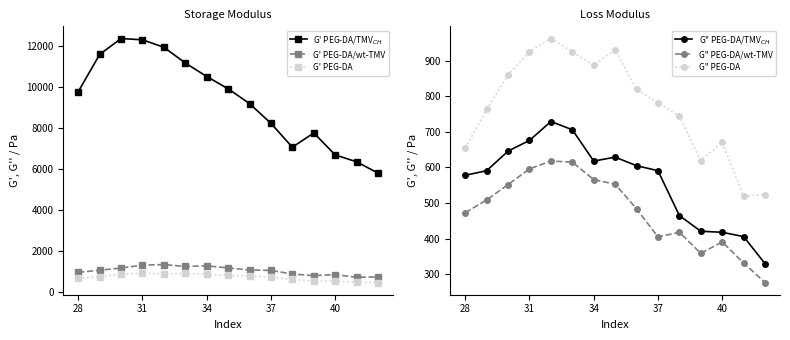

What is the maximum value for G' PEG-DA?

918